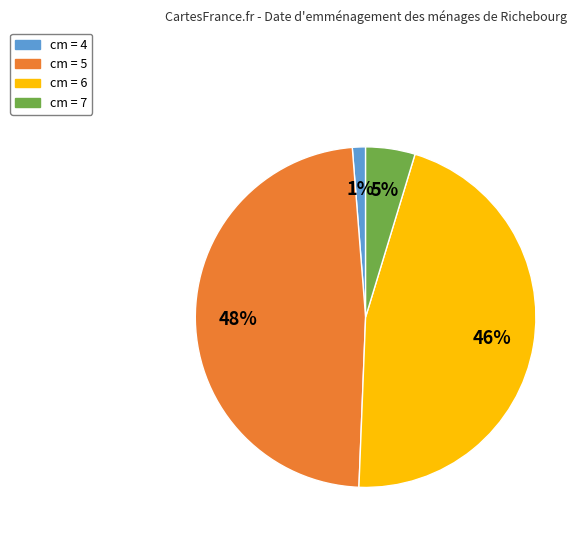

Is it true that cm = 4 is 11% of the pie?

False